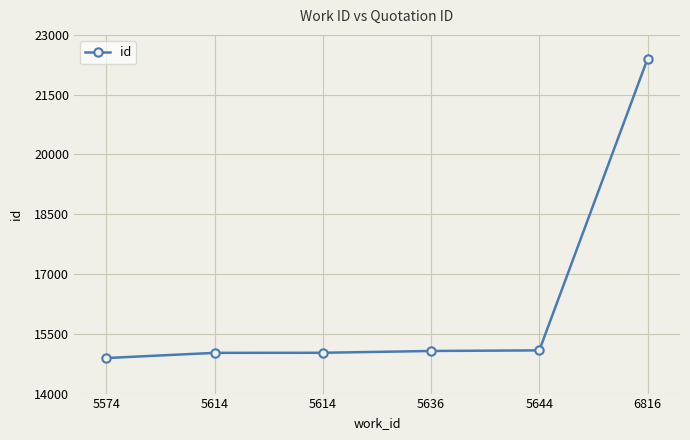

Between 5614 and 5644, which is larger?

5644